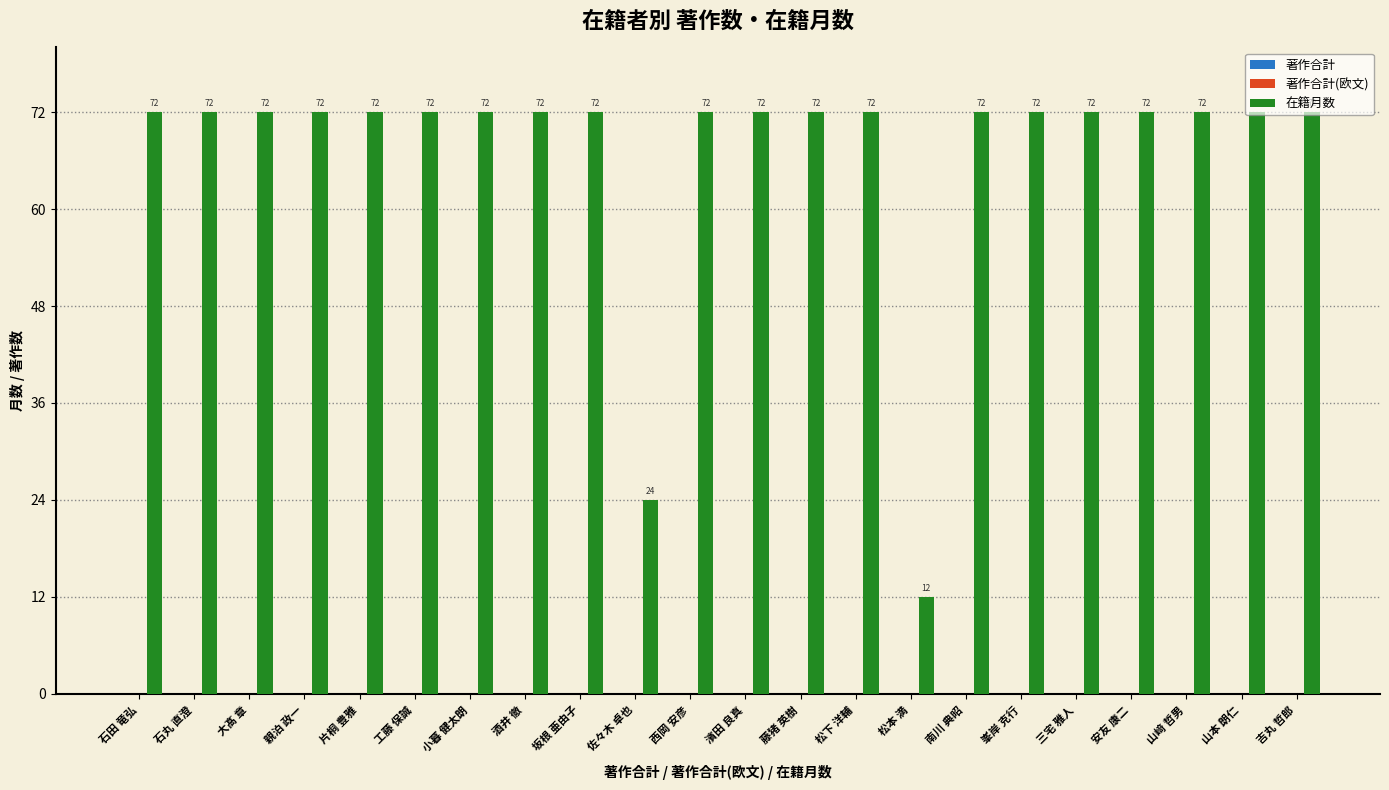

What is the difference between the maximum and minimum values?

60